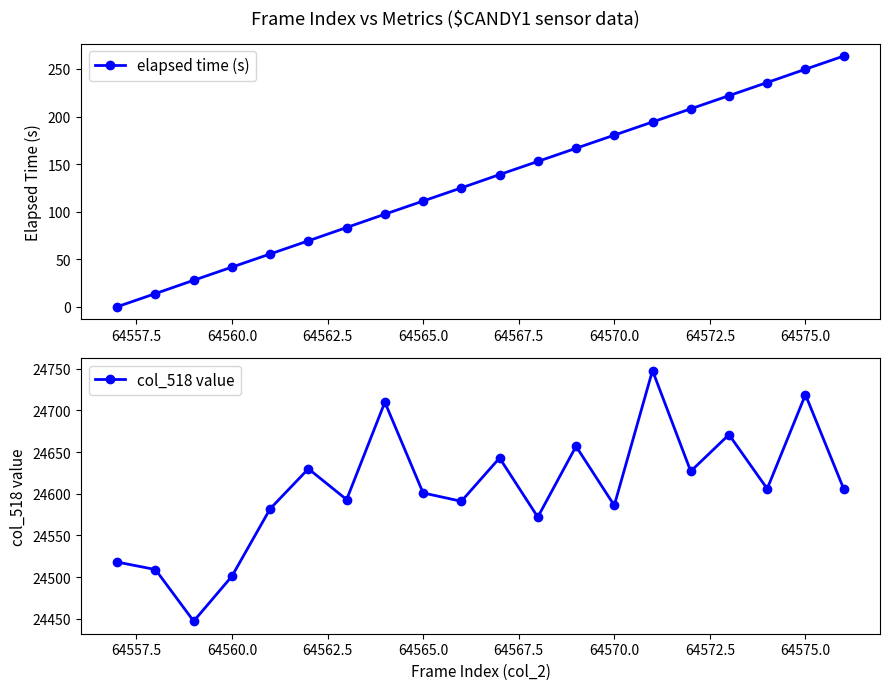

Reading left to right, extract all data points from this chart.

elapsed time (s): 0.0	13.8	27.8	41.7	55.5	69.3	83.3	97.3	111.1	125.0	139.0	152.8	166.6	180.4	194.3	208.1	221.9	235.8	249.8	263.6
col_518 value: 24518.0	24509.0	24447.0	24501.0	24582.0	24630.0	24593.0	24710.0	24601.0	24591.0	24643.0	24572.0	24657.0	24586.0	24748.0	24627.0	24671.0	24606.0	24719.0	24606.0